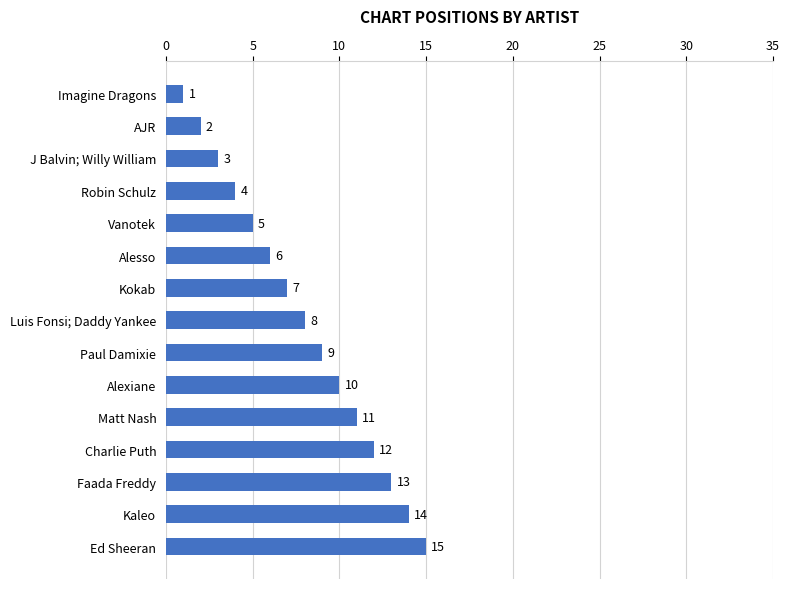

What is the sum of all values?

120